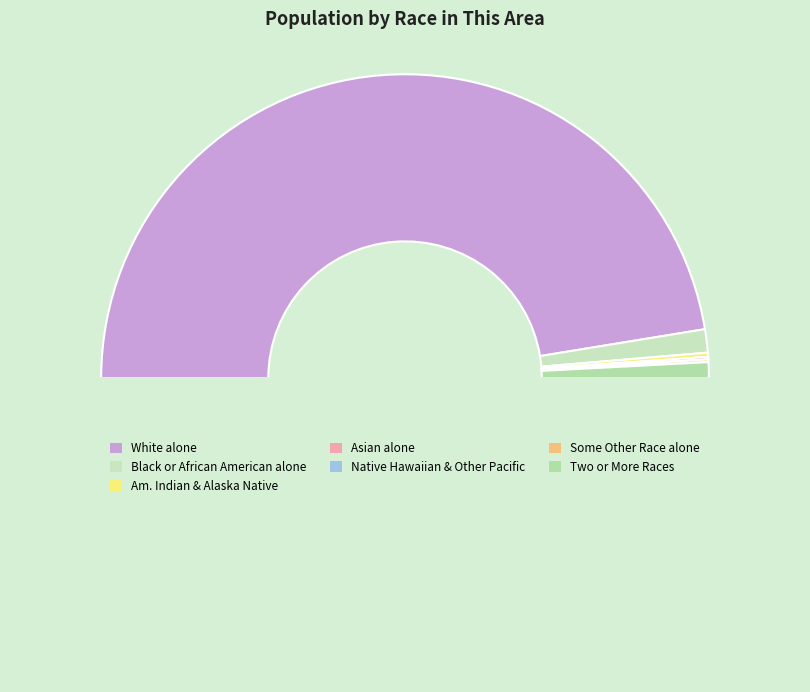

What is the largest slice in the pie chart?

White alone